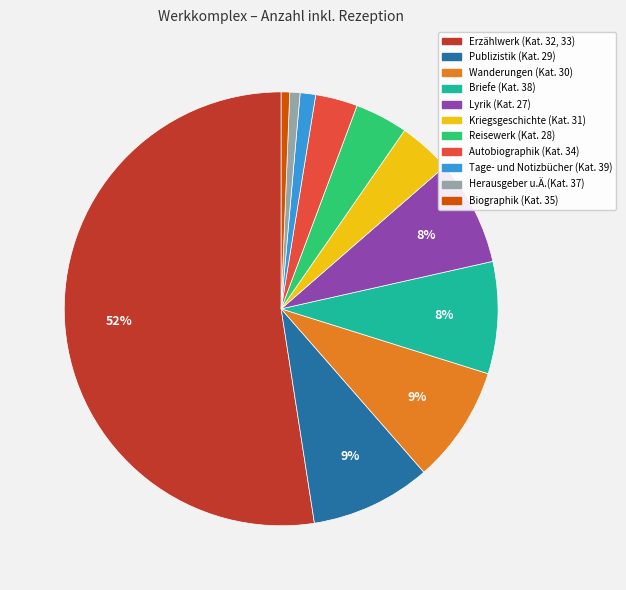

What is the majority slice?

Erzählwerk (Kat. 32, 33)